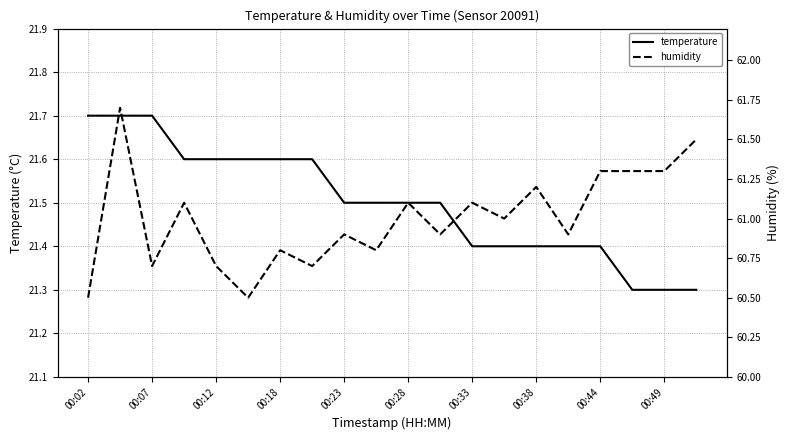

What is the maximum value for temperature?

21.7